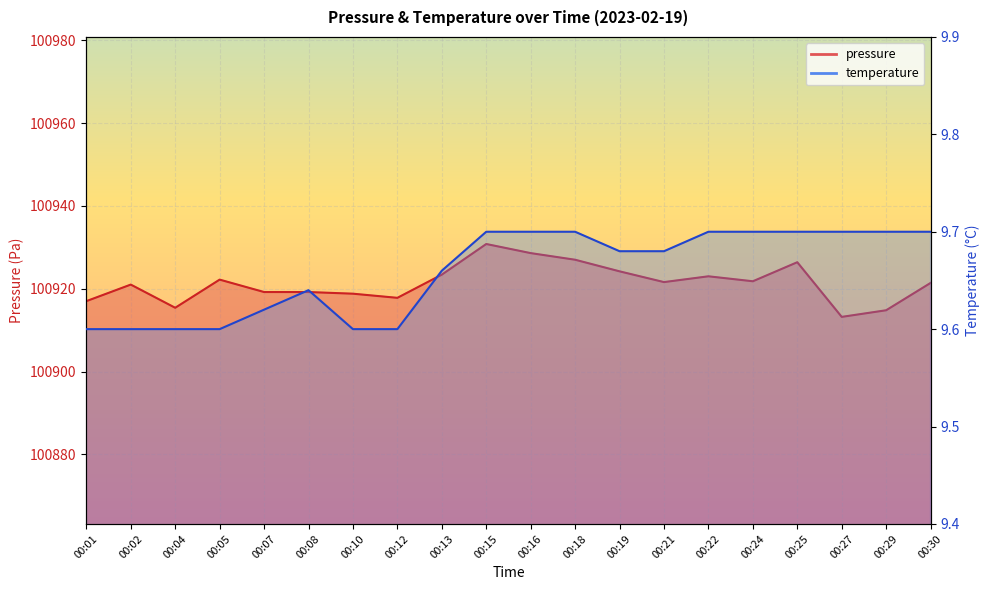

List the labels in order of pressure value, smallest first.

00:27, 00:29, 00:04, 00:01, 00:12, 00:10, 00:07, 00:08, 00:02, 00:30, 00:21, 00:24, 00:05, 00:22, 00:13, 00:19, 00:25, 00:18, 00:16, 00:15